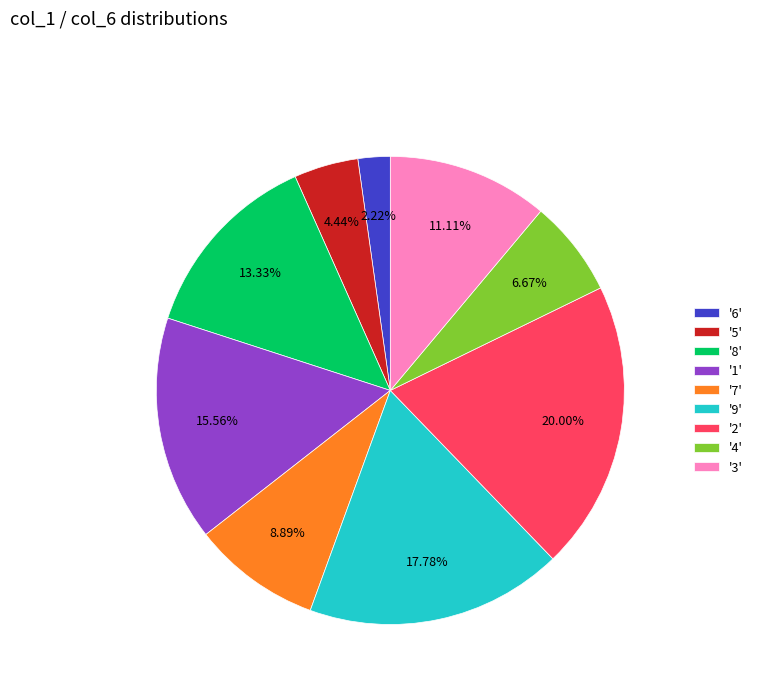

Count the number of slices in the pie.

9